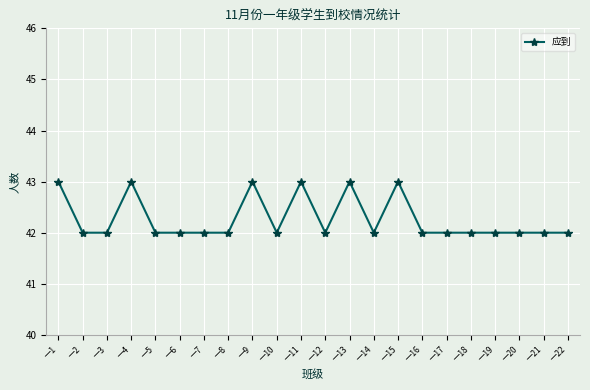

True or false: the data shows 42 at 一3.

True